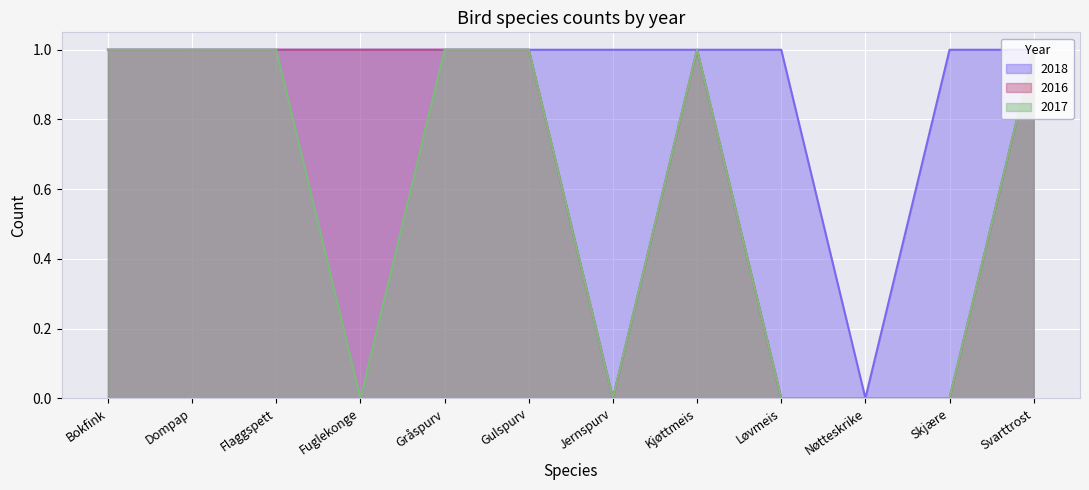

What is the total value across all series at Jernspurv?

1